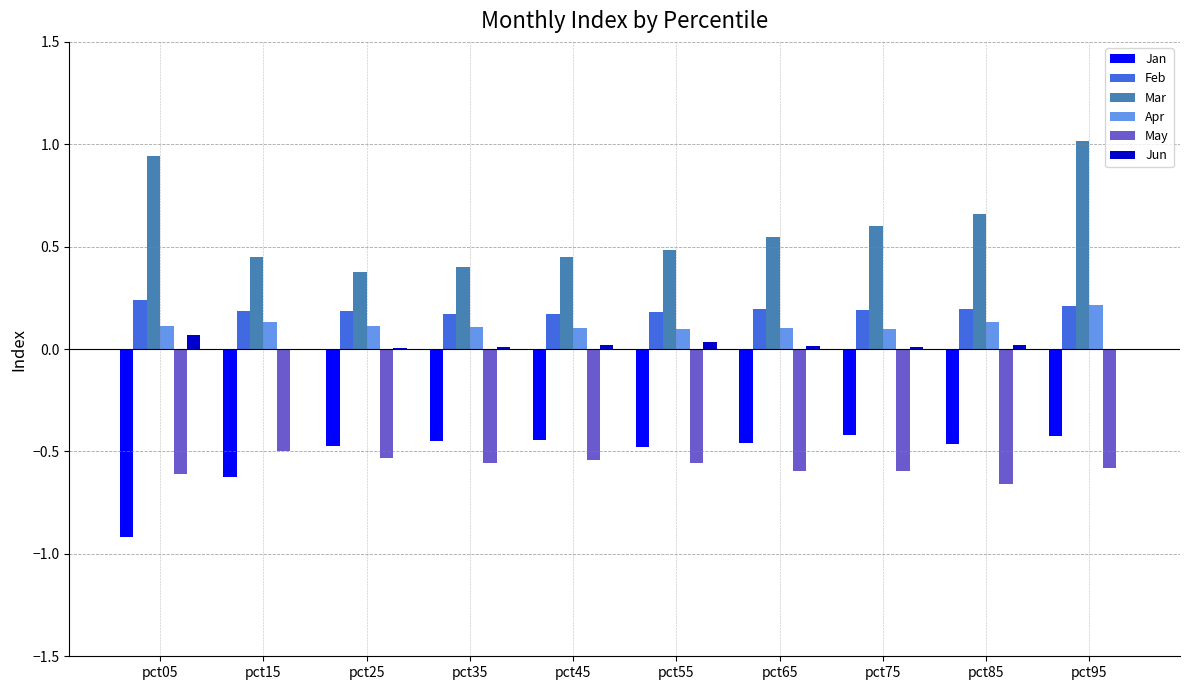

How many groups of bars are there?

10